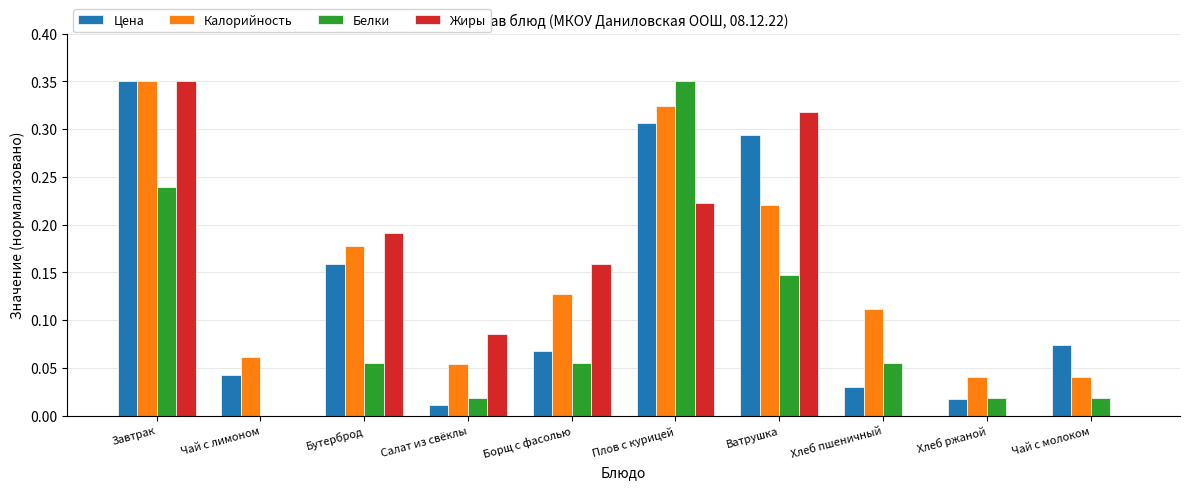

Which series changed the most between Борщ с фасолью and Хлеб ржаной?

Жиры